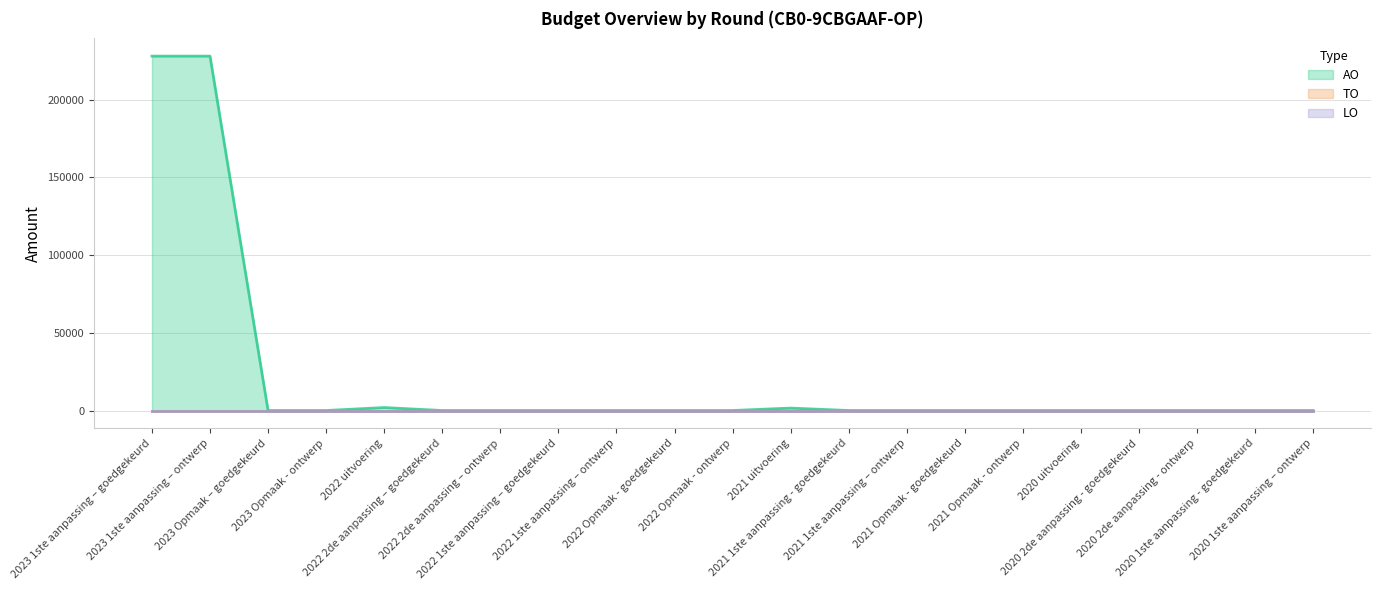

Reading right to left, what are all the values shown in this chart?

AO: 2020 1ste aanpassing – ontwerp=0	2020 1ste aanpassing - goedgekeurd=0	2020 2de aanpassing - ontwerp=0	2020 2de aanpassing - goedgekeurd=0	2020 uitvoering=0	2021 Opmaak - ontwerp=0	2021 Opmaak - goedgekeurd=0	2021 1ste aanpassing – ontwerp=0	2021 1ste aanpassing - goedgekeurd=0	2021 uitvoering=1564	2022 Opmaak - ontwerp=0	2022 Opmaak - goedgekeurd=0	2022 1ste aanpassing – ontwerp=0	2022 1ste aanpassing – goedgekeurd=0	2022 2de aanpassing – ontwerp=0	2022 2de aanpassing – goedgekeurd=0	2022 uitvoering=1903	2023 Opmaak - ontwerp=0	2023 Opmaak – goedgekeurd=0	2023 1ste aanpassing – ontwerp=228065	2023 1ste aanpassing – goedgekeurd=228065
TO: 2020 1ste aanpassing – ontwerp=0	2020 1ste aanpassing - goedgekeurd=0	2020 2de aanpassing - ontwerp=0	2020 2de aanpassing - goedgekeurd=0	2020 uitvoering=0	2021 Opmaak - ontwerp=0	2021 Opmaak - goedgekeurd=0	2021 1ste aanpassing – ontwerp=0	2021 1ste aanpassing - goedgekeurd=0	2021 uitvoering=0	2022 Opmaak - ontwerp=0	2022 Opmaak - goedgekeurd=0	2022 1ste aanpassing – ontwerp=0	2022 1ste aanpassing – goedgekeurd=0	2022 2de aanpassing – ontwerp=0	2022 2de aanpassing – goedgekeurd=0	2022 uitvoering=0	2023 Opmaak - ontwerp=0	2023 Opmaak – goedgekeurd=0	2023 1ste aanpassing – ontwerp=0	2023 1ste aanpassing – goedgekeurd=0
LO: 2020 1ste aanpassing – ontwerp=0	2020 1ste aanpassing - goedgekeurd=0	2020 2de aanpassing - ontwerp=0	2020 2de aanpassing - goedgekeurd=0	2020 uitvoering=0	2021 Opmaak - ontwerp=0	2021 Opmaak - goedgekeurd=0	2021 1ste aanpassing – ontwerp=0	2021 1ste aanpassing - goedgekeurd=0	2021 uitvoering=0	2022 Opmaak - ontwerp=0	2022 Opmaak - goedgekeurd=0	2022 1ste aanpassing – ontwerp=0	2022 1ste aanpassing – goedgekeurd=0	2022 2de aanpassing – ontwerp=0	2022 2de aanpassing – goedgekeurd=0	2022 uitvoering=0	2023 Opmaak - ontwerp=0	2023 Opmaak – goedgekeurd=0	2023 1ste aanpassing – ontwerp=0	2023 1ste aanpassing – goedgekeurd=0